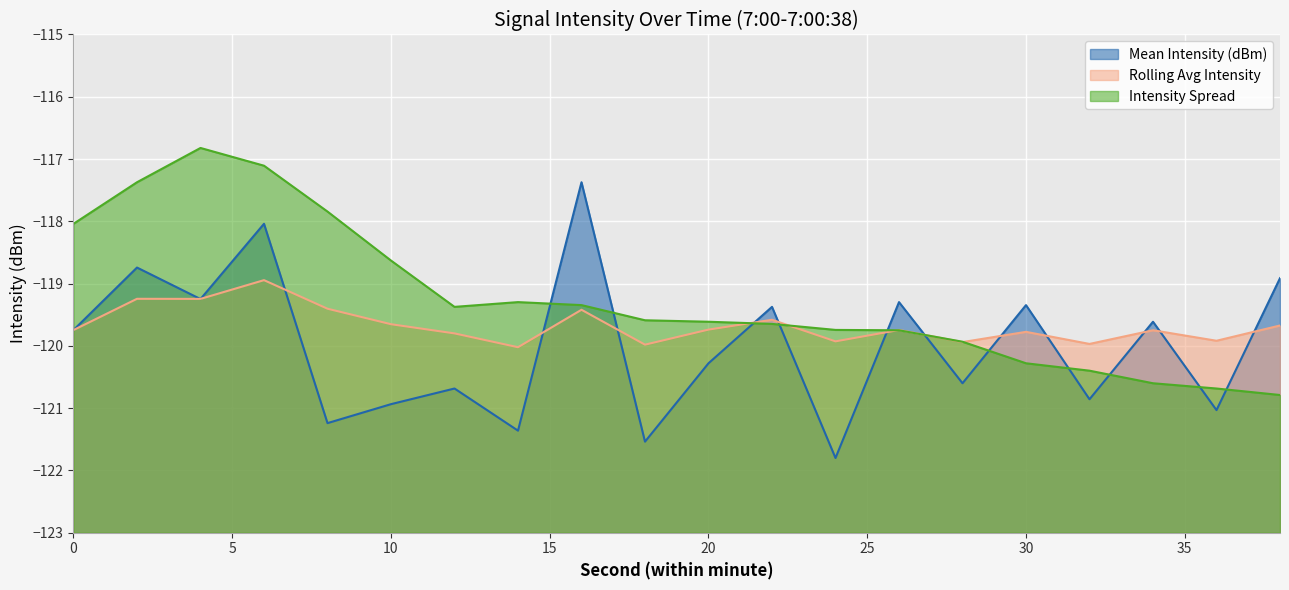

The Rolling Avg Intensity series shows -119.4 at 8. True or false?

True